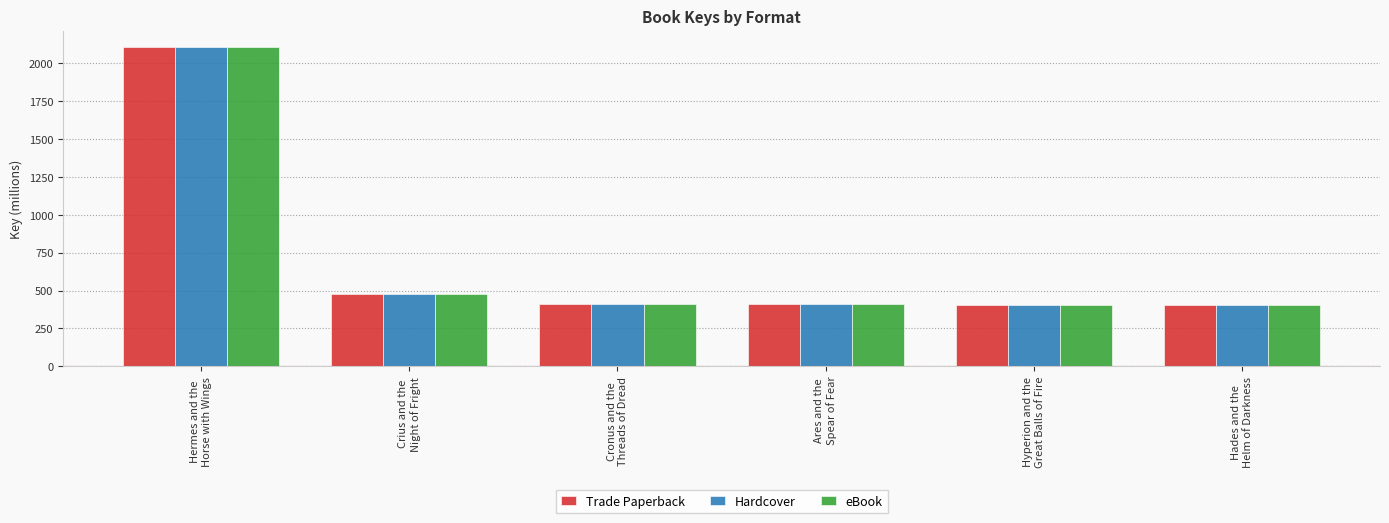

The Hardcover series shows 606.8 at Cronus and the
Threads of Dread. True or false?

False